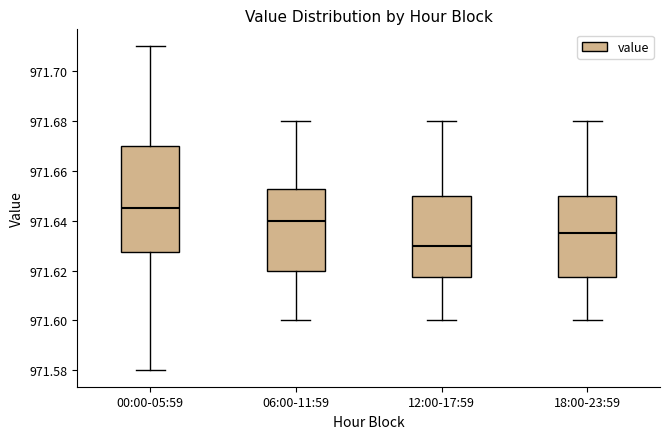

Where is the upper edge of the box for 12:00-17:59 on the y-axis? The values are not printed on the chart, so give them approximately, as read against the axis.

971.650